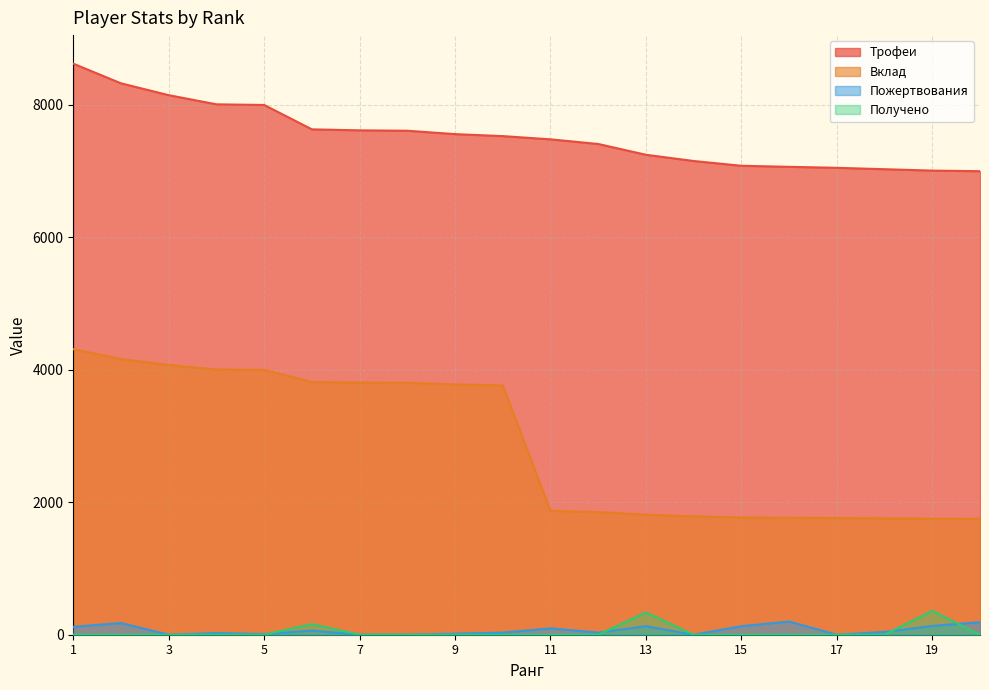

What is the difference between the maximum and minimum values in the Пожертвования series?

199